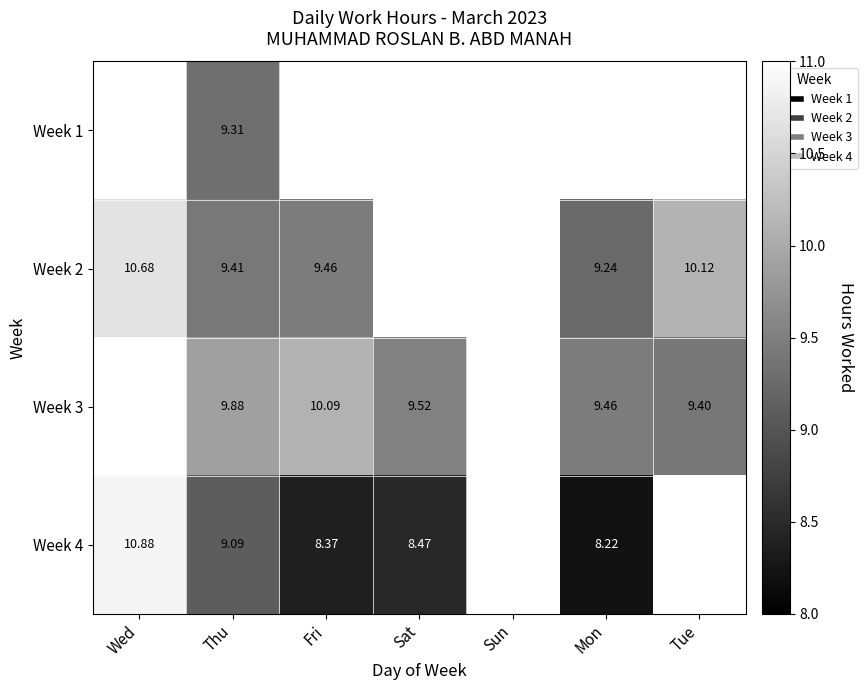

What is the greatest value displayed?

10.9